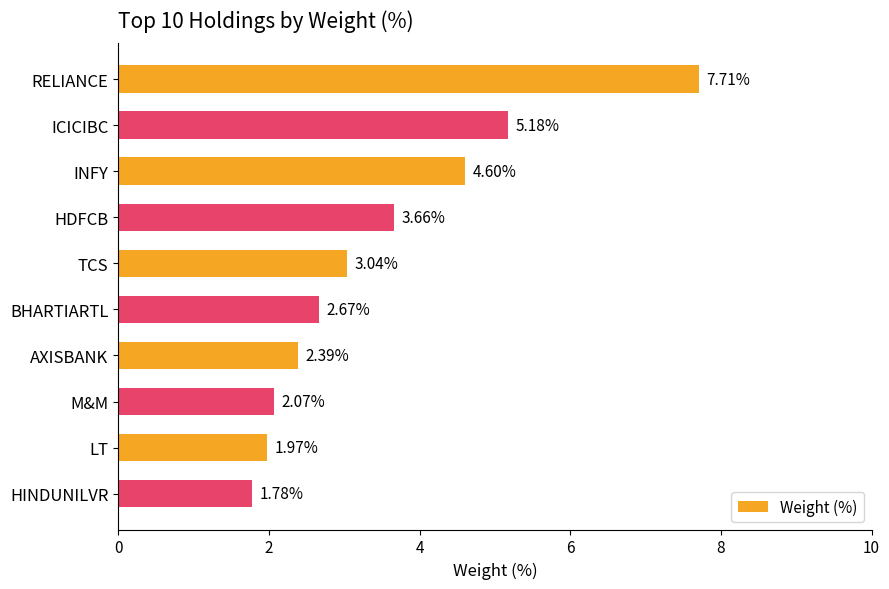

Does the chart contain any negative values?

No